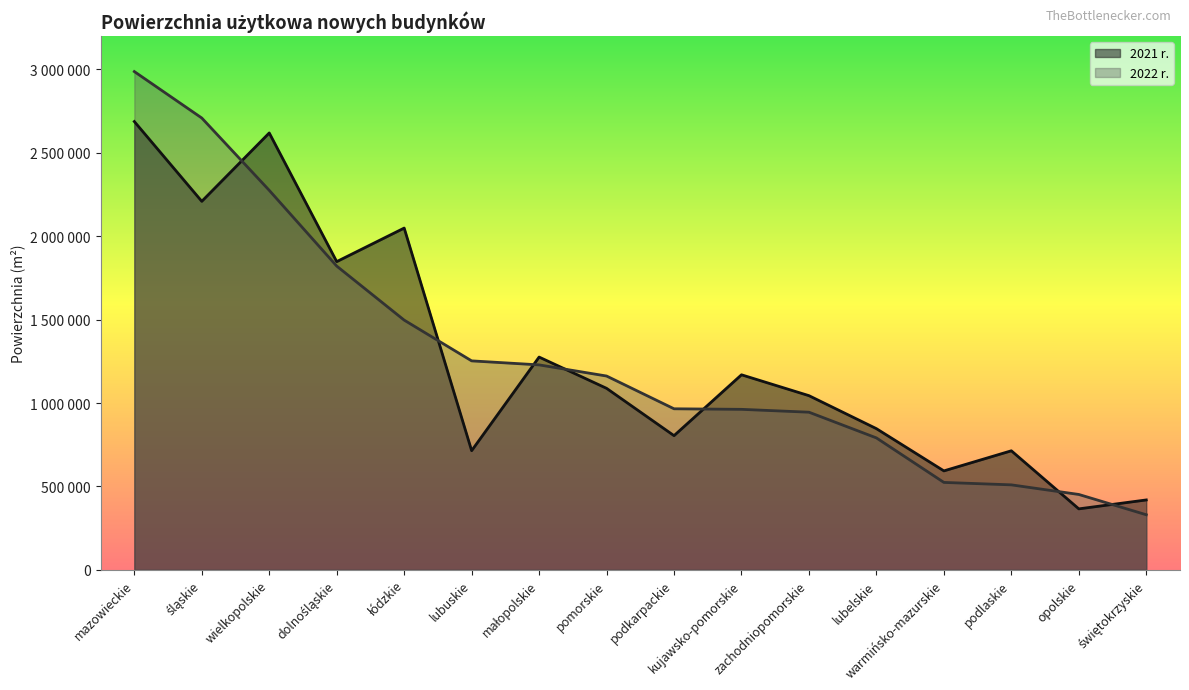

Which series has the largest range (max minus min)?

2022 r.